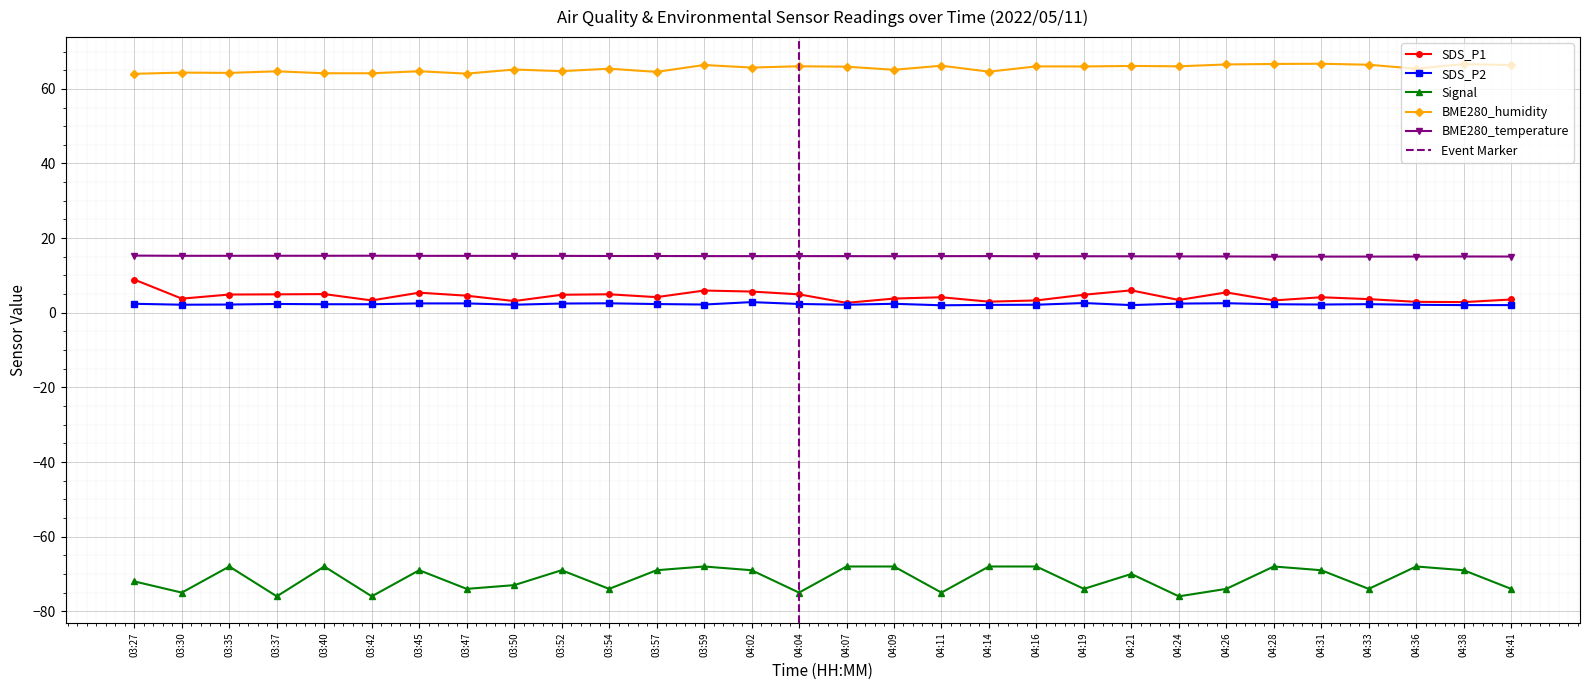

Is the value of SDS_P1 at 04:28 greater than the value of BME280_humidity at 03:50?

No